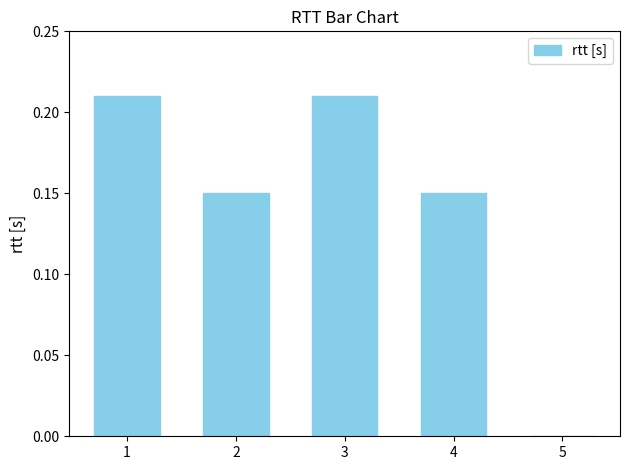

How many series are shown in this chart?

1